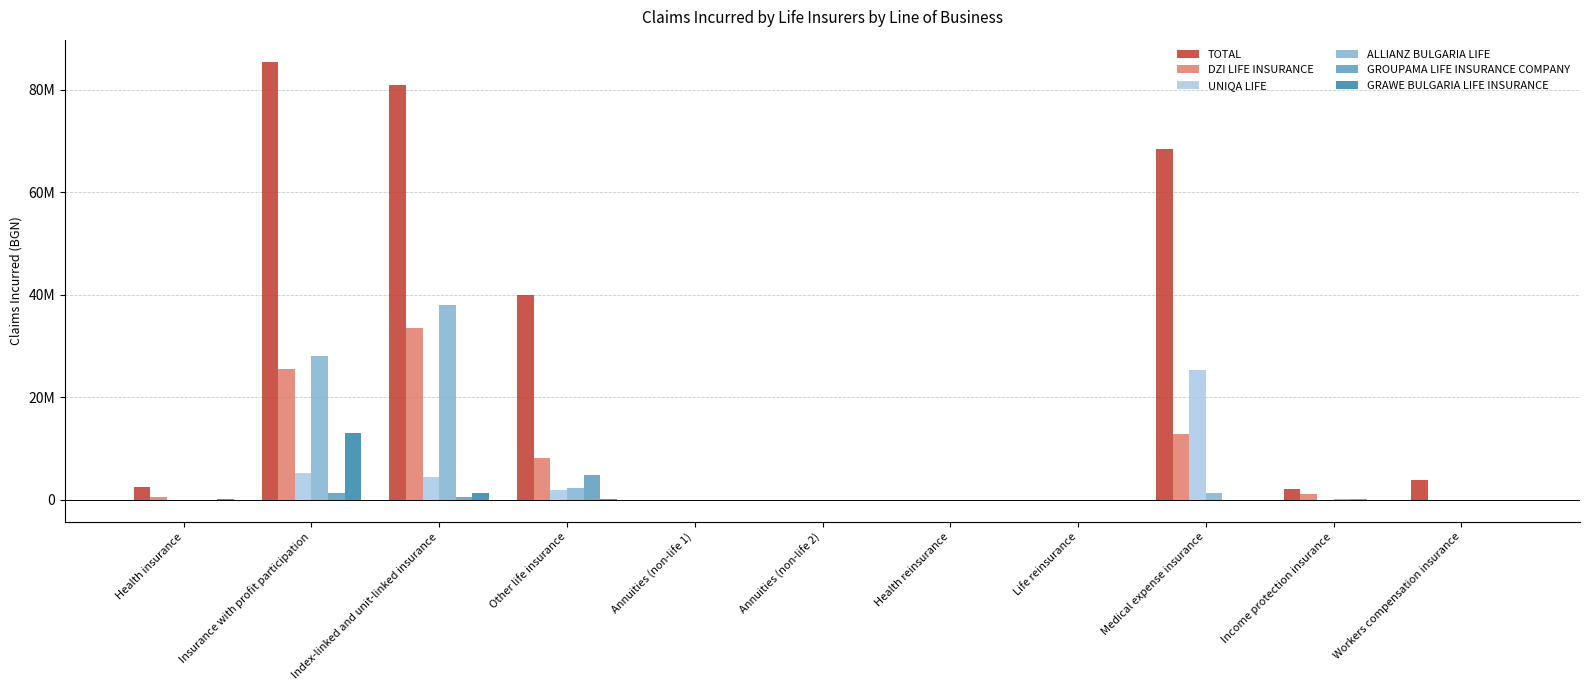

The GROUPAMA LIFE INSURANCE COMPANY series shows 448000.0 at Index-linked and unit-linked insurance. True or false?

True